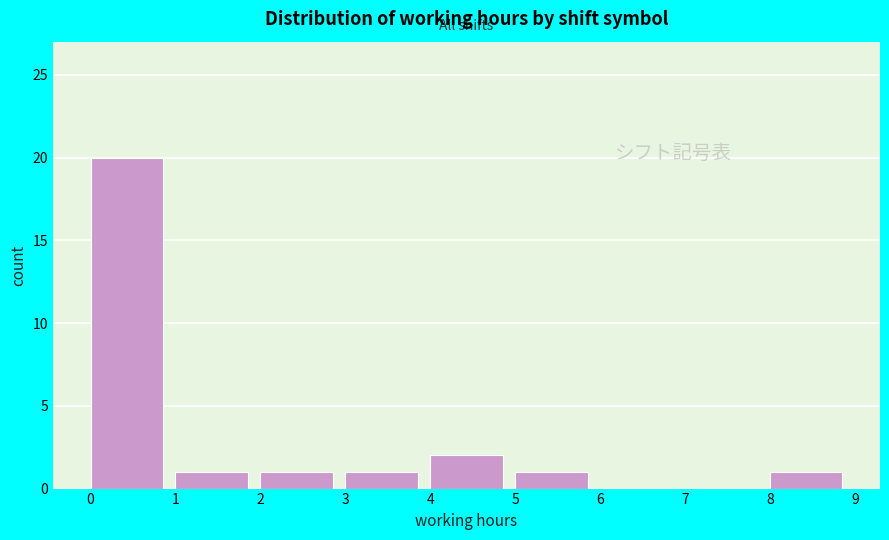

Reading left to right, list every bar in this chart as the range it spans on the x-axis followed by its height. The values are not printed on the chart, so give them approximately, as read against the axis.

0 to 1: 20
1 to 2: 1
2 to 3: 1
3 to 4: 1
4 to 5: 2
5 to 6: 1
6 to 7: 0
7 to 8: 0
8 to 9: 1